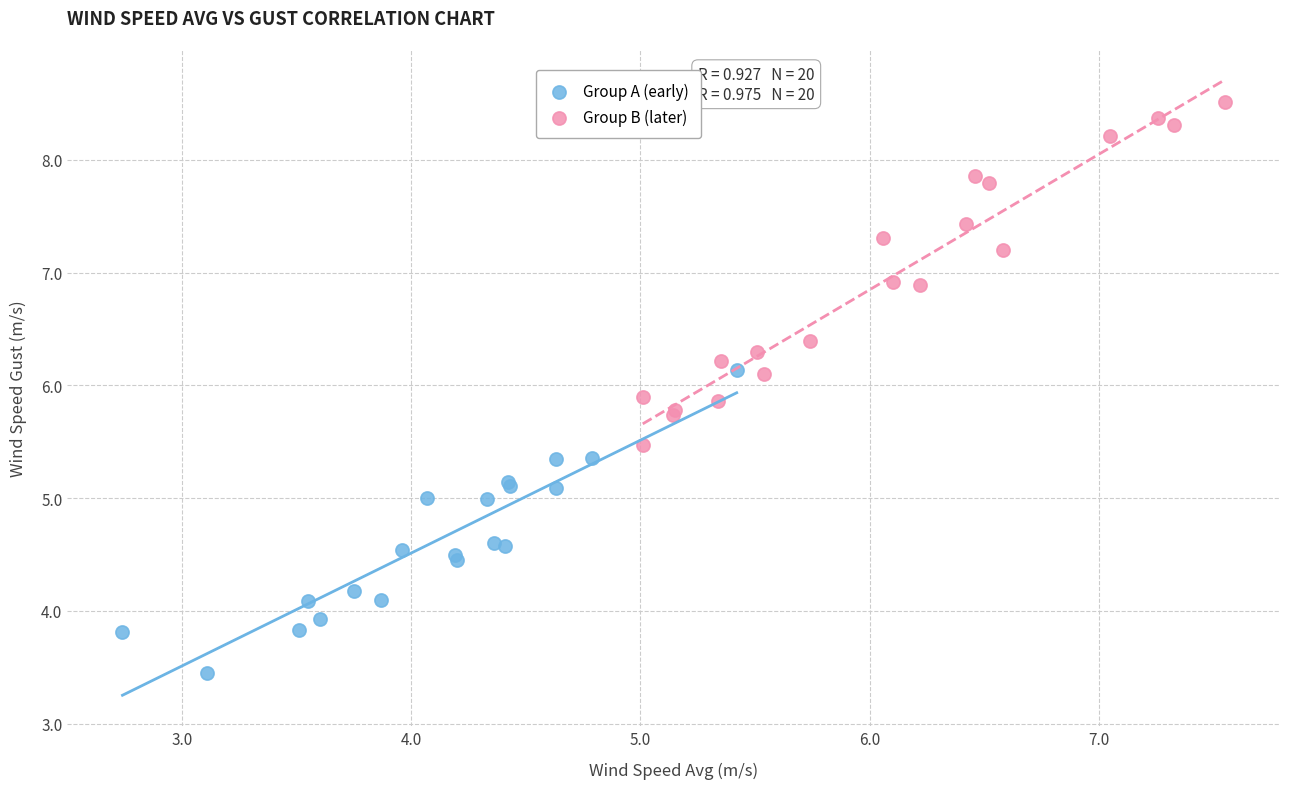

Which series reaches the maximum Y coordinate?

Group B (later)